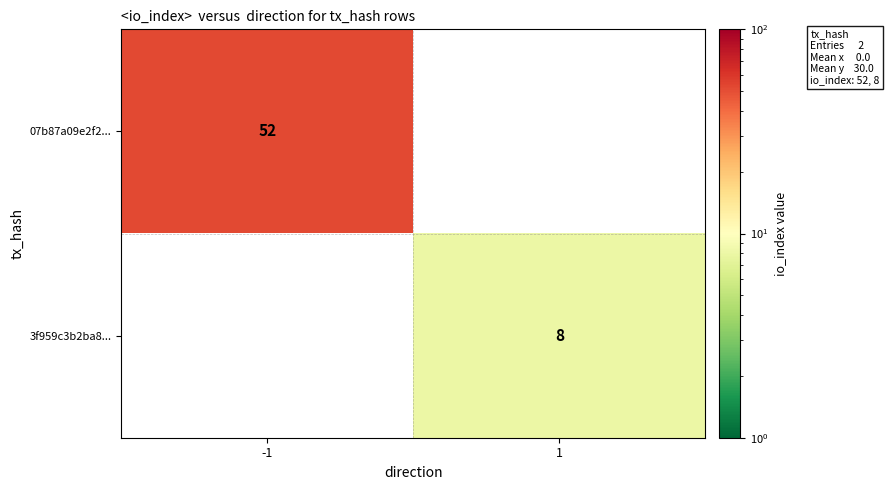

True or false: 3f959c3b2ba8... has a value of 8 at 1.

True